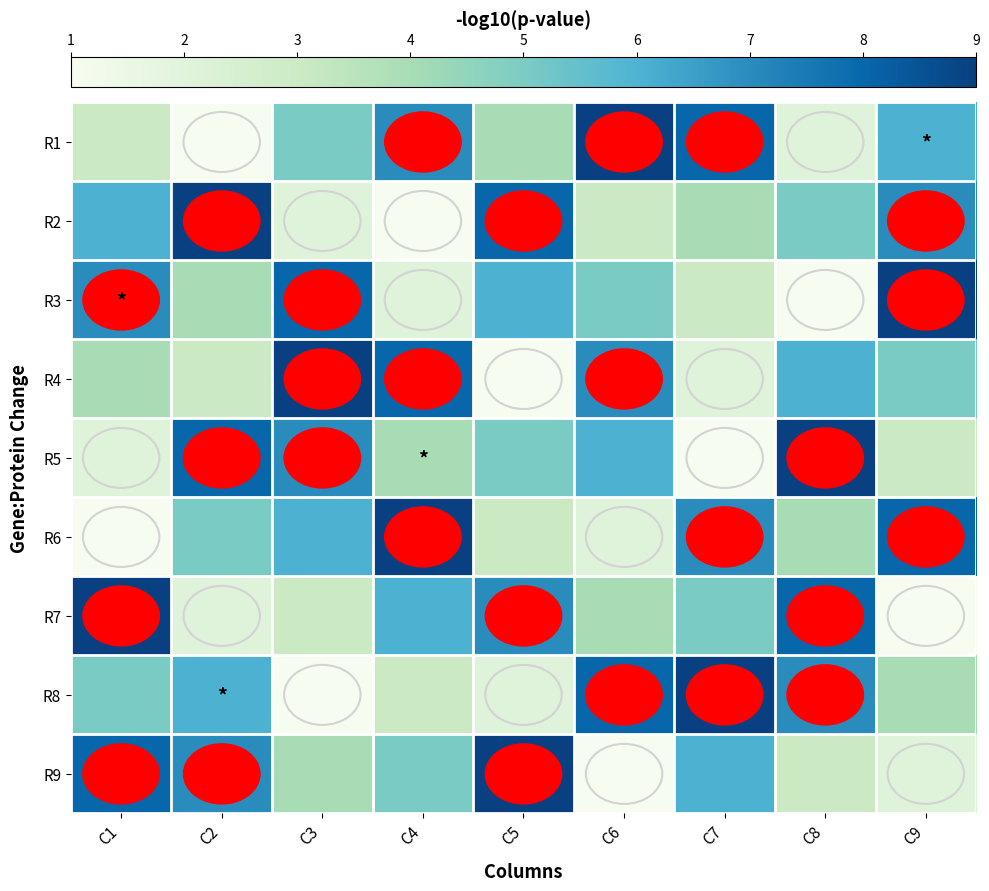

Reading left to right, what are all the values shown in this chart?

R1: C1=3	C2=1	C3=5	C4=7	C5=4	C6=9	C7=8	C8=2	C9=6
R2: C1=6	C2=9	C3=2	C4=1	C5=8	C6=3	C7=4	C8=5	C9=7
R3: C1=7	C2=4	C3=8	C4=2	C5=6	C6=5	C7=3	C8=1	C9=9
R4: C1=4	C2=3	C3=9	C4=8	C5=1	C6=7	C7=2	C8=6	C9=5
R5: C1=2	C2=8	C3=7	C4=4	C5=5	C6=6	C7=1	C8=9	C9=3
R6: C1=1	C2=5	C3=6	C4=9	C5=3	C6=2	C7=7	C8=4	C9=8
R7: C1=9	C2=2	C3=3	C4=6	C5=7	C6=4	C7=5	C8=8	C9=1
R8: C1=5	C2=6	C3=1	C4=3	C5=2	C6=8	C7=9	C8=7	C9=4
R9: C1=8	C2=7	C3=4	C4=5	C5=9	C6=1	C7=6	C8=3	C9=2